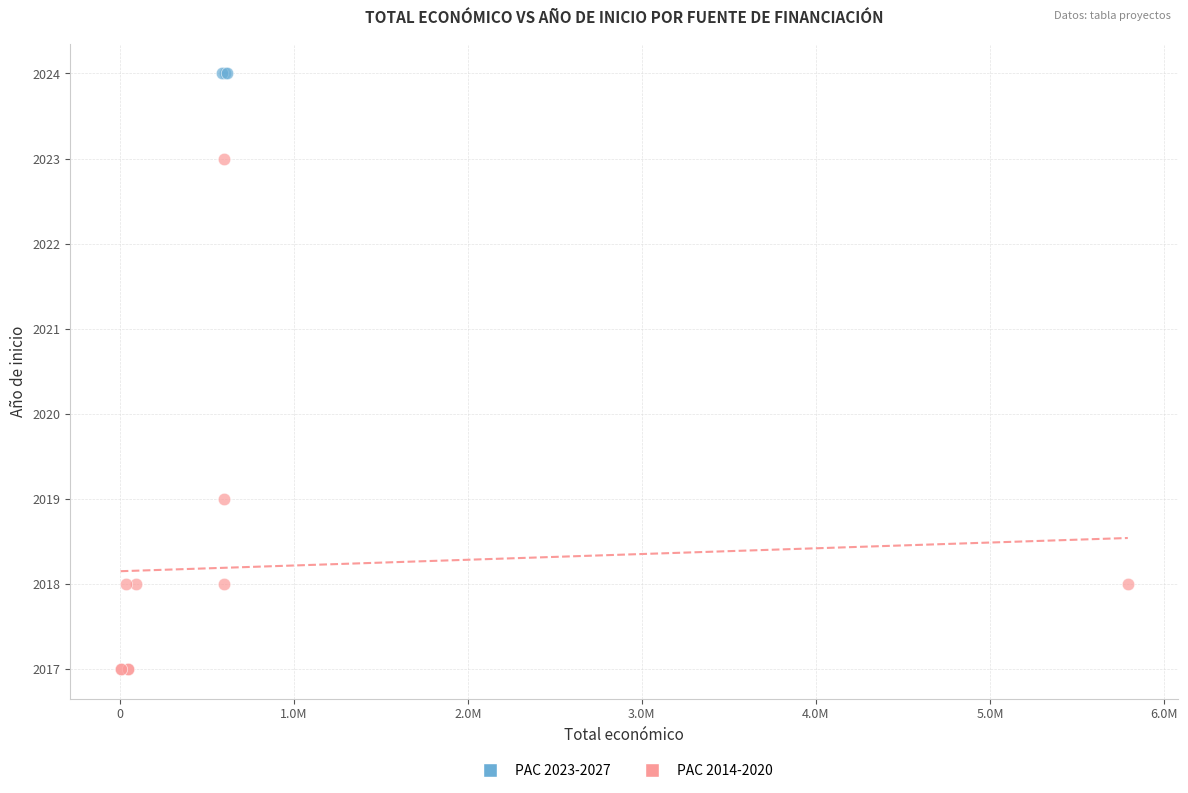

Which series reaches the maximum Y coordinate?

PAC 2023-2027